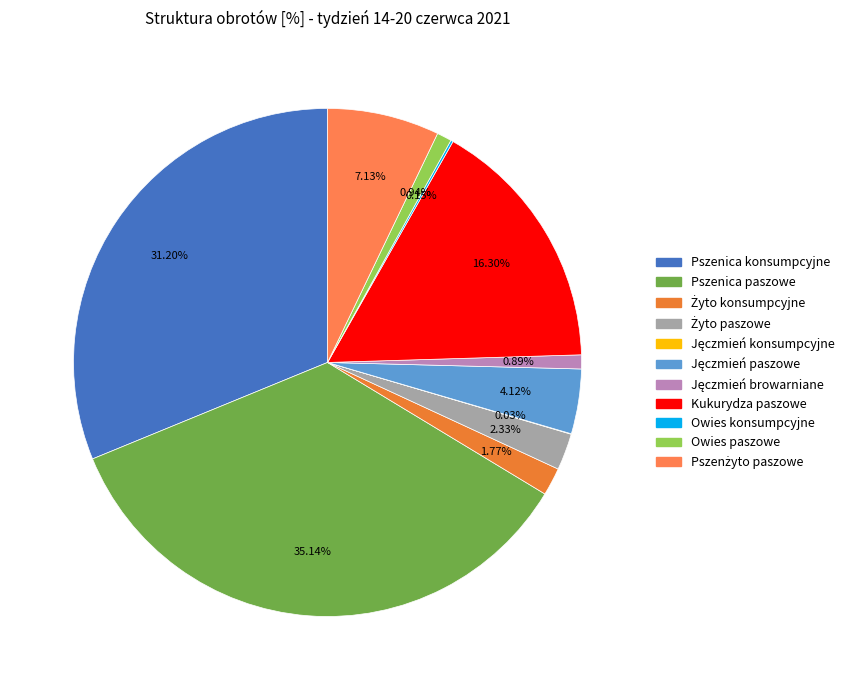

Which category has the smallest portion of the pie?

Jęczmień konsumpcyjne